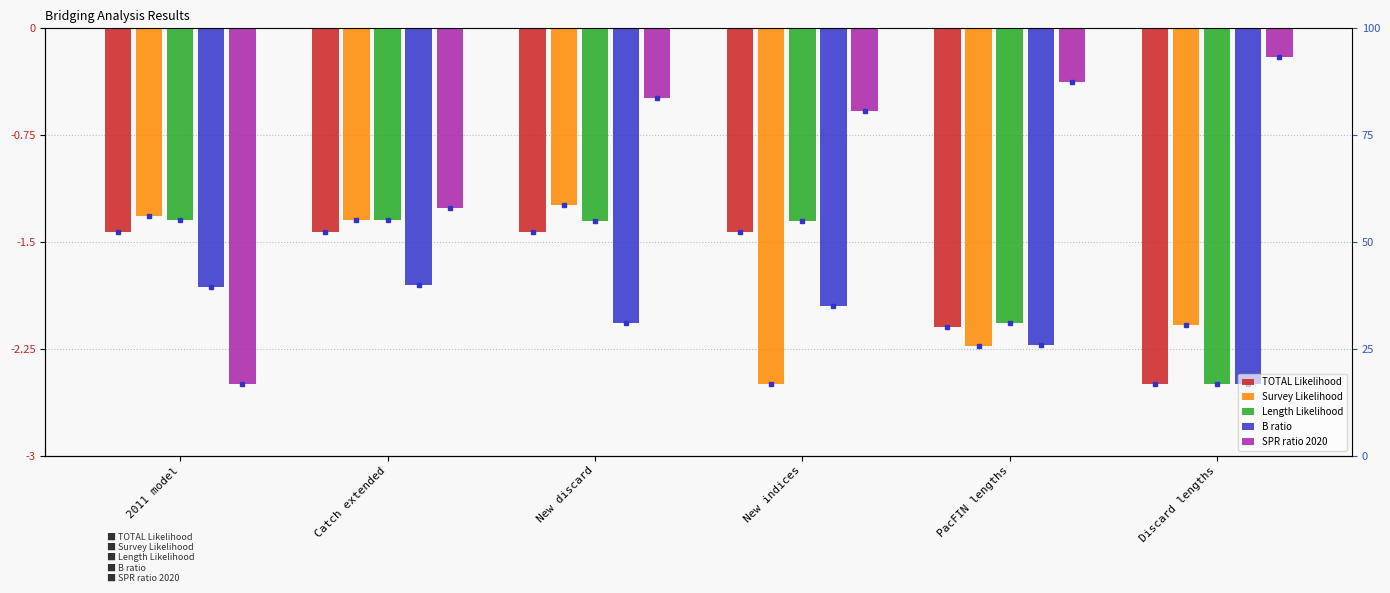

How many categories are shown in the chart?

6